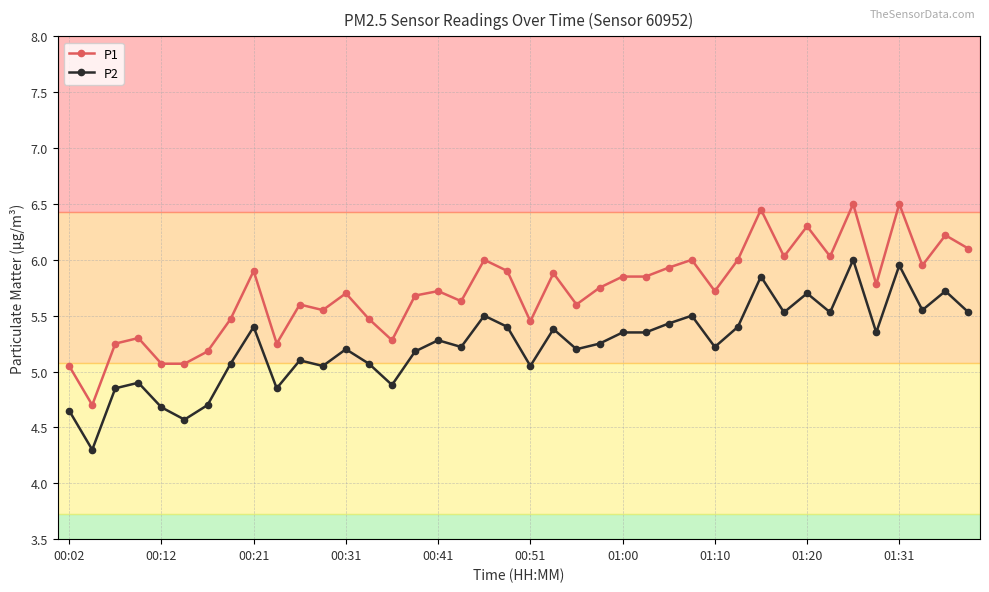

Which series has the widest spread of values?

P1